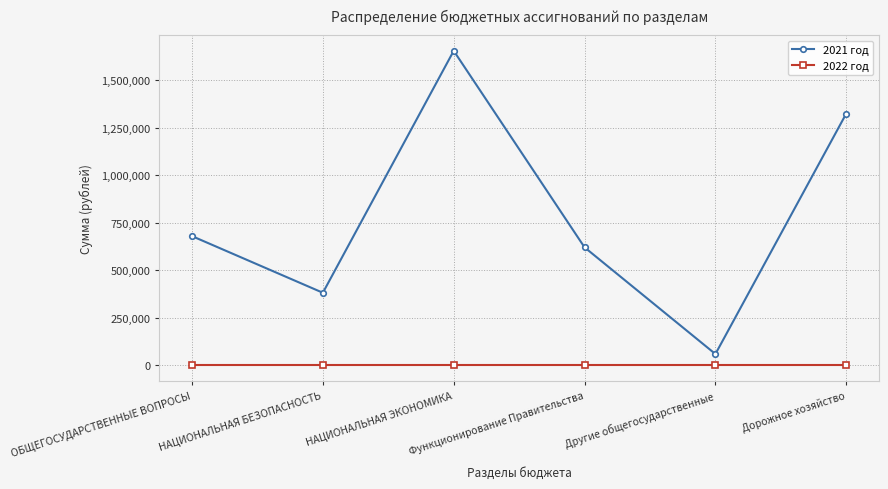

Reading right to left, what are all the values shown in this chart?

2021 год: 1324455.6	59170.0	620337.4	1654455.6	381515.0	679507.4
2022 год: 0.0	0.0	0.0	0.0	0.0	0.0